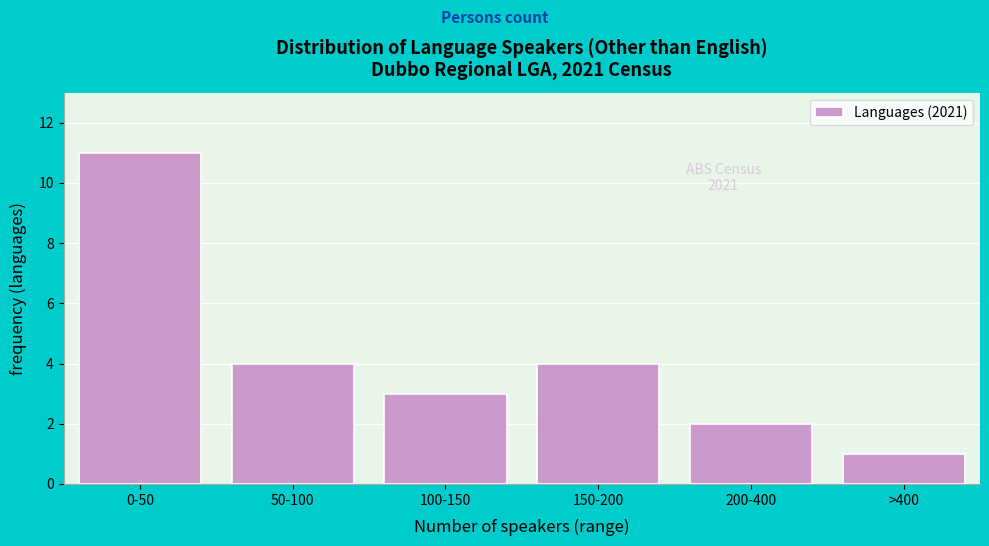

Reading left to right, list all the values displayed in this chart.

11	4	3	4	2	1